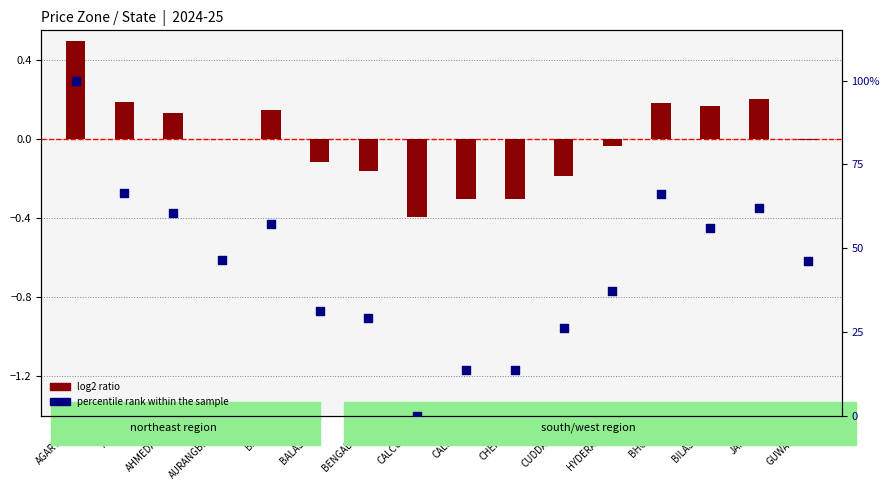

What is the total value across all series at BENGALURU?

28.9